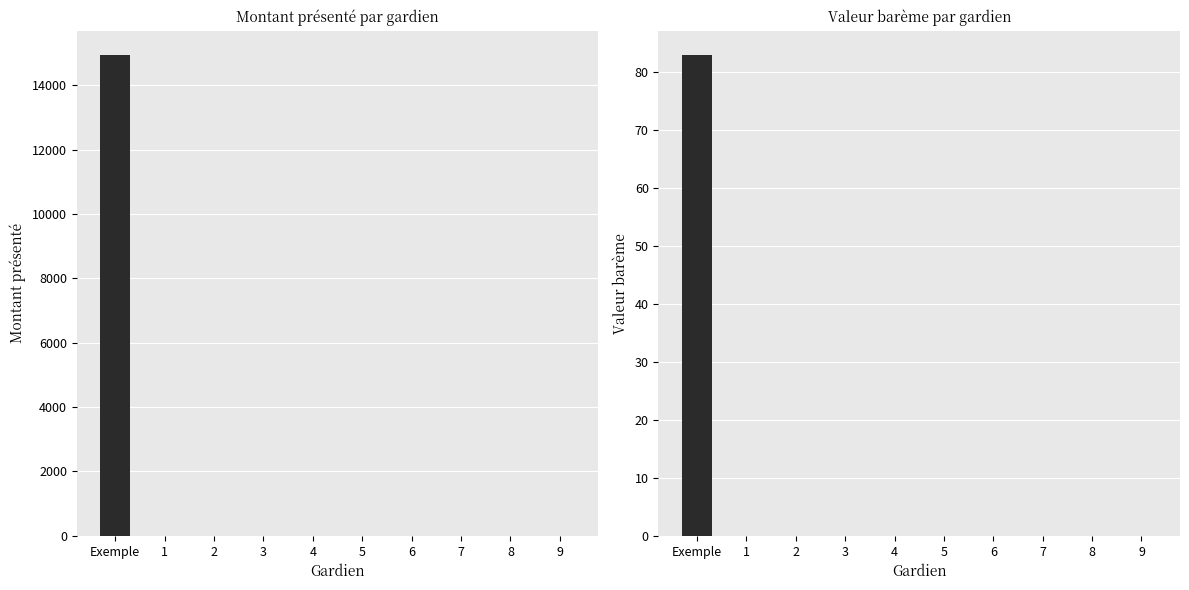

How many values in the Montant présenté series exceed 0?

1